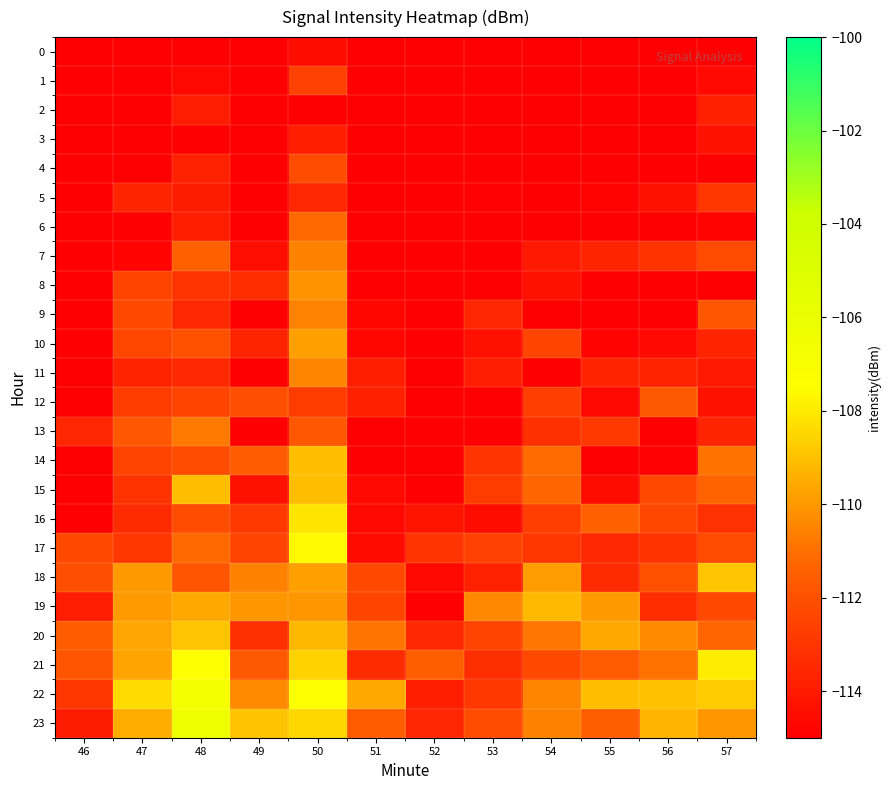

How many data points does each series have?

12